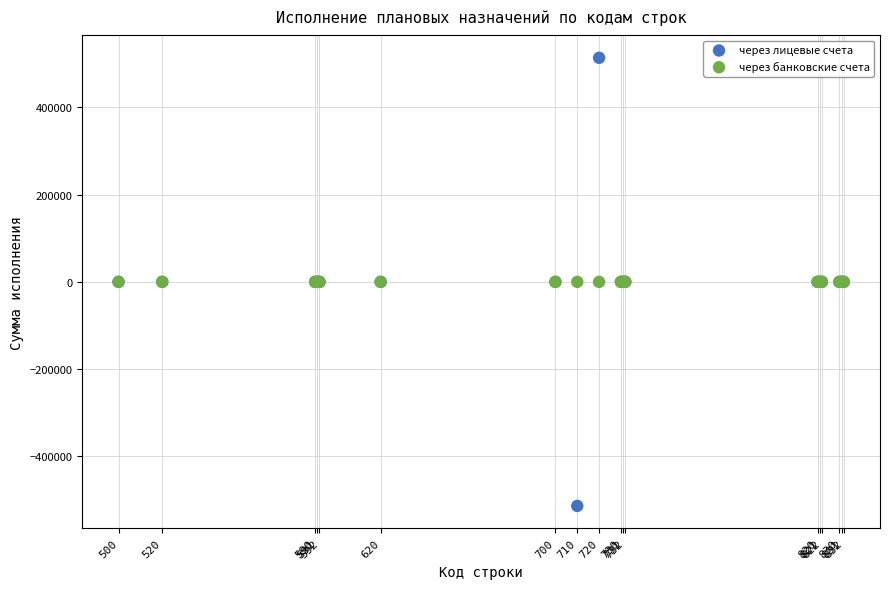

Which series contains the lowest Y value?

через лицевые счета